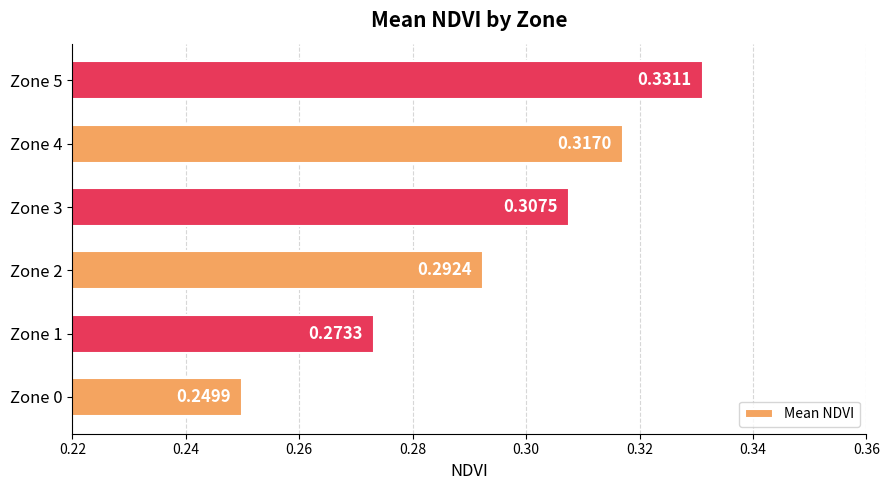

Between Zone 5 and Zone 1, which is larger?

Zone 5